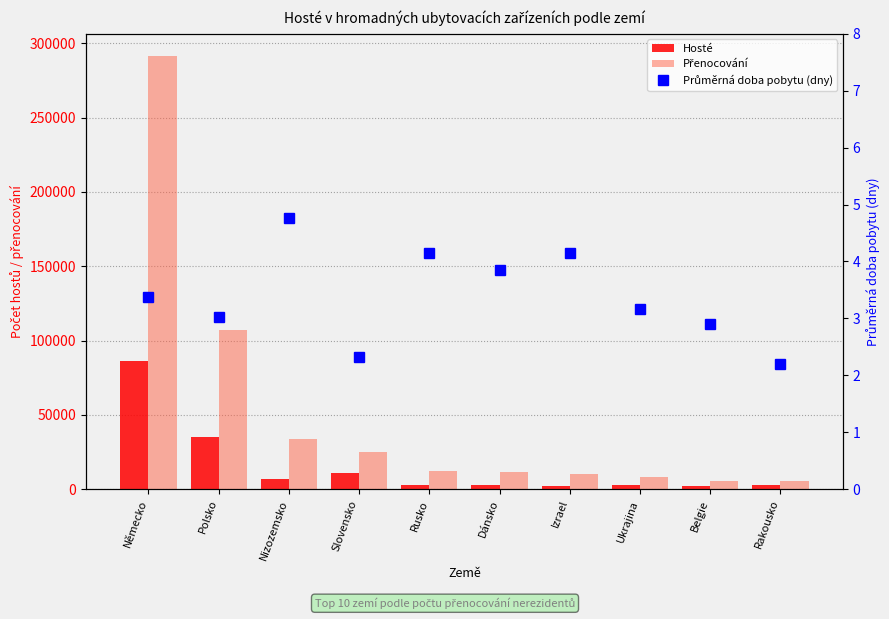

What is the label of the 5th bar from the left?

Rusko